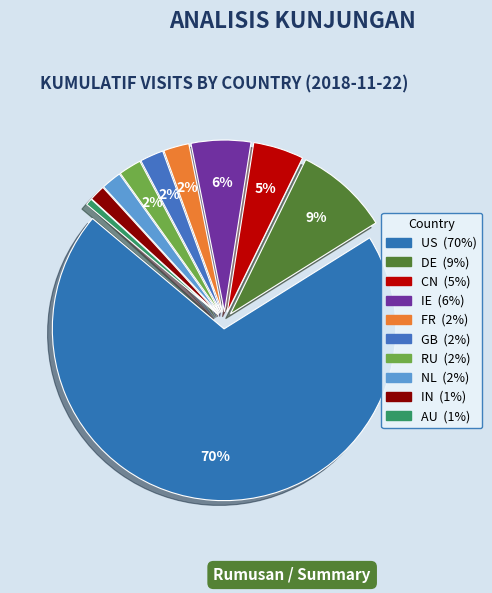

Approximately how many times larger is the value at RU compared to IN?

1.4